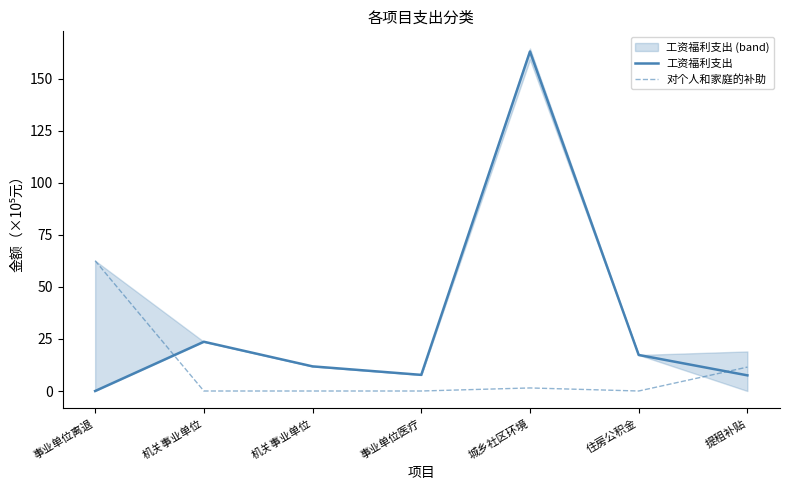

What is the spread (max minus min) of values at 机关事业单位?

23.7